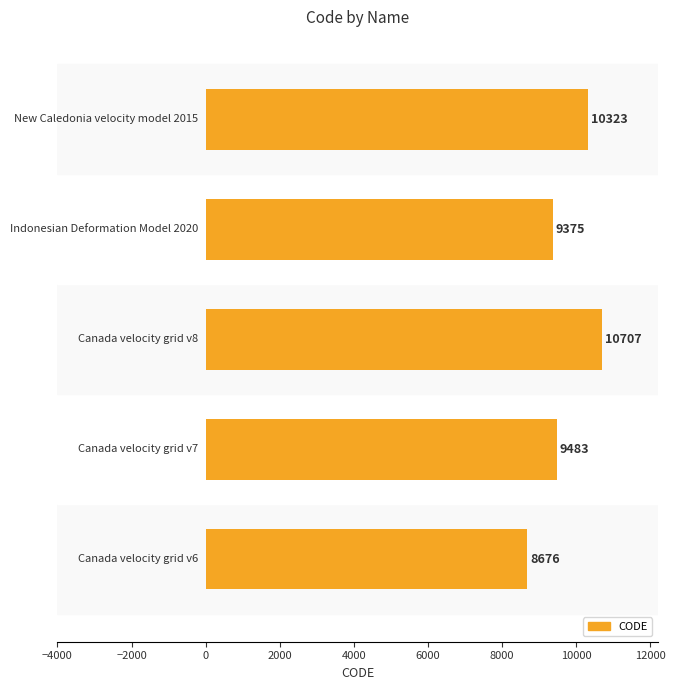

What is the sum of all values?

48564